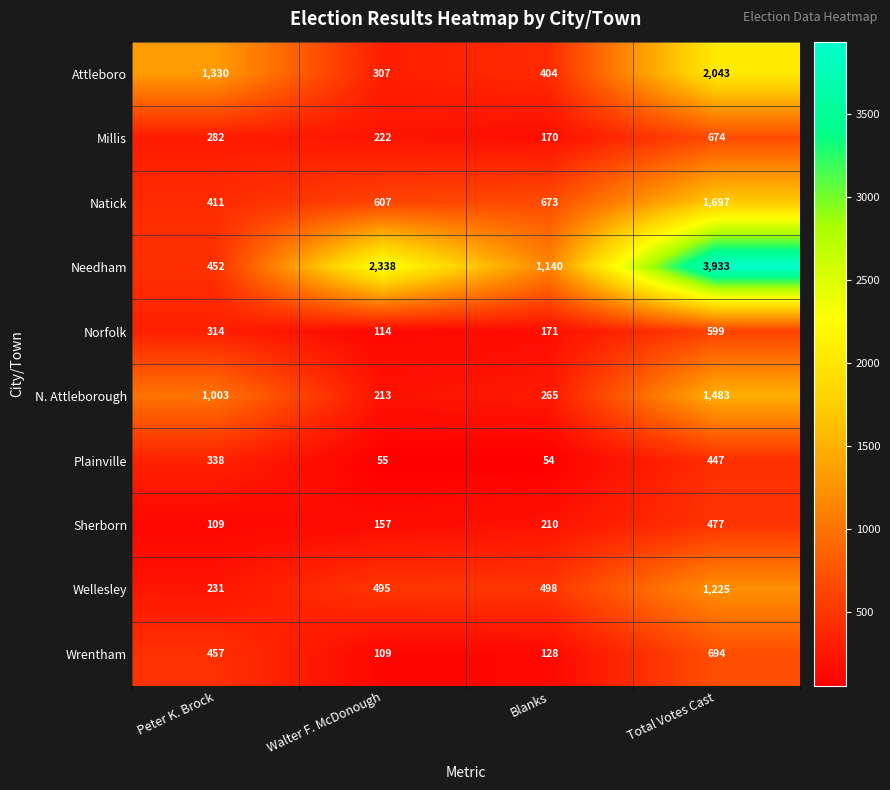

At Blanks, list the series in order from smallest to largest.

Plainville, Wrentham, Millis, Norfolk, Sherborn, N. Attleborough, Attleboro, Wellesley, Natick, Needham